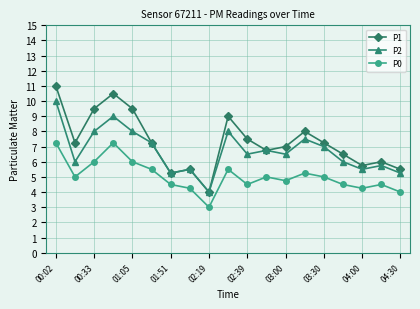

What is the value of the P2 point at the 17th from the left?

5.5